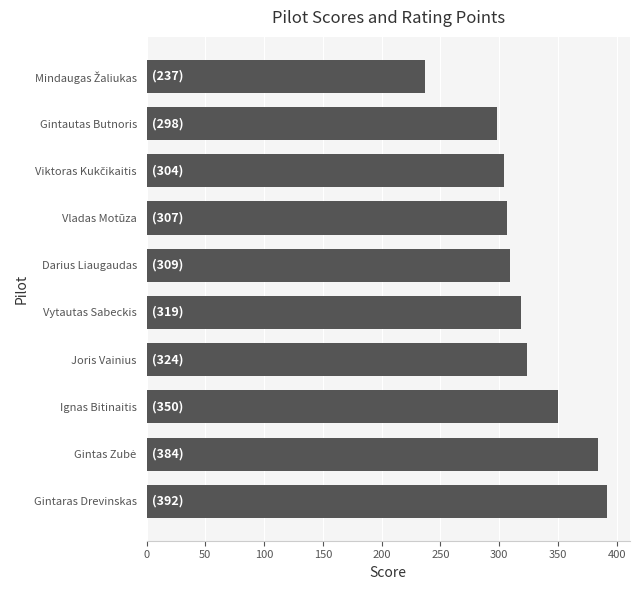

The value at Joris Vainius is 324.0. True or false?

True